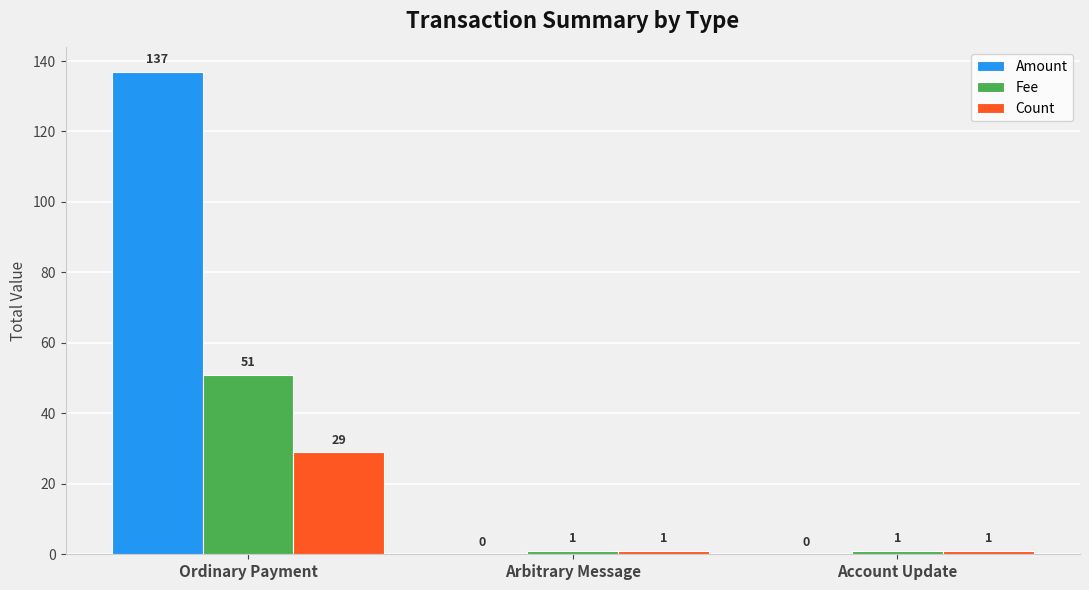

Which series has the largest range (max minus min)?

Amount